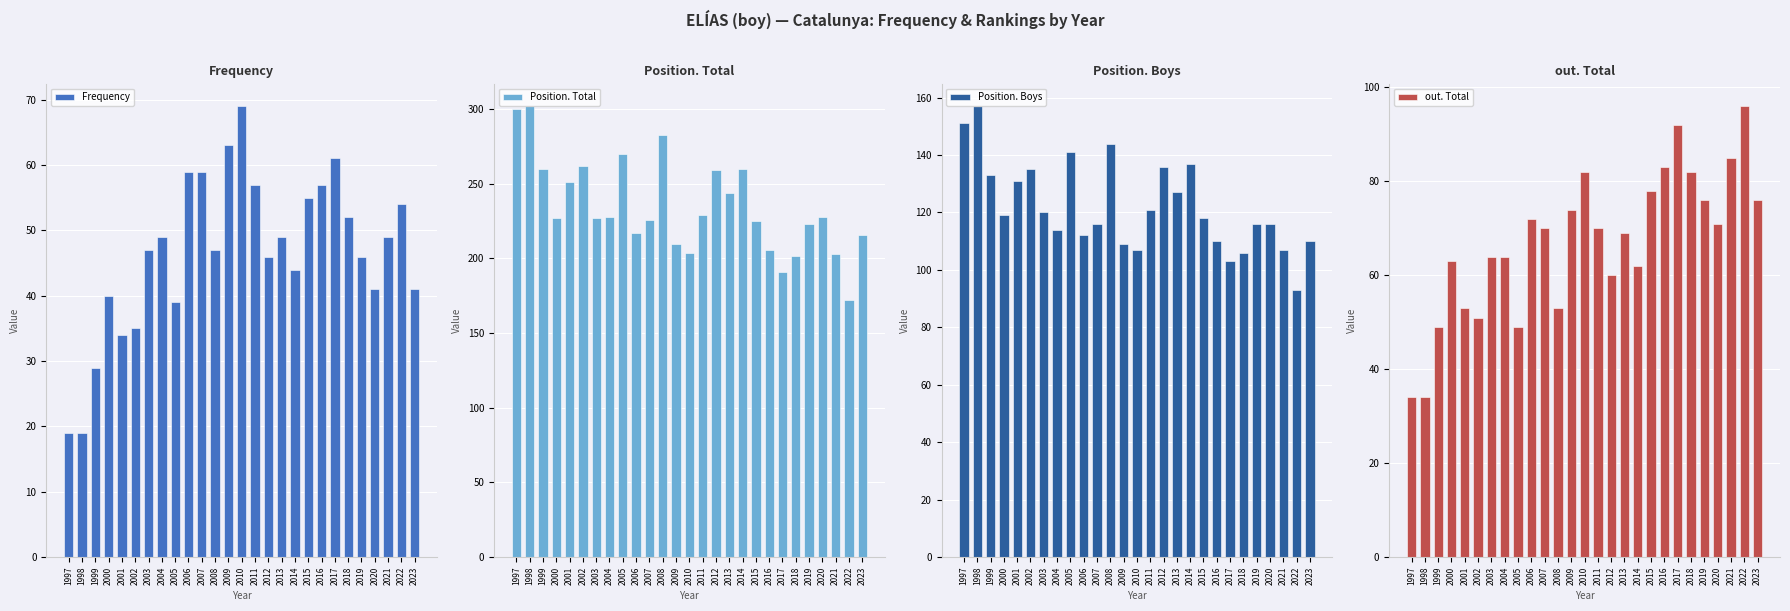

How many values in the Position. Total series exceed 227?

13